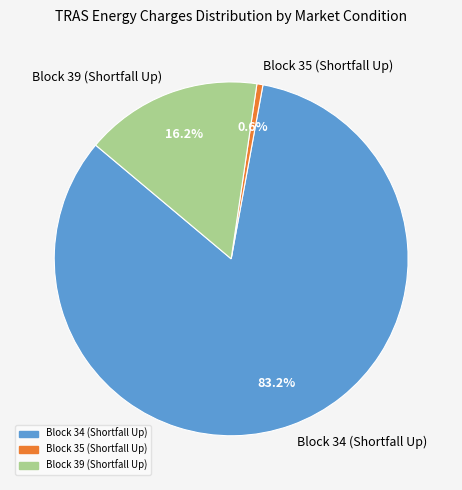

Which has a higher value, Block 34 (Shortfall Up) or Block 35 (Shortfall Up)?

Block 34 (Shortfall Up)